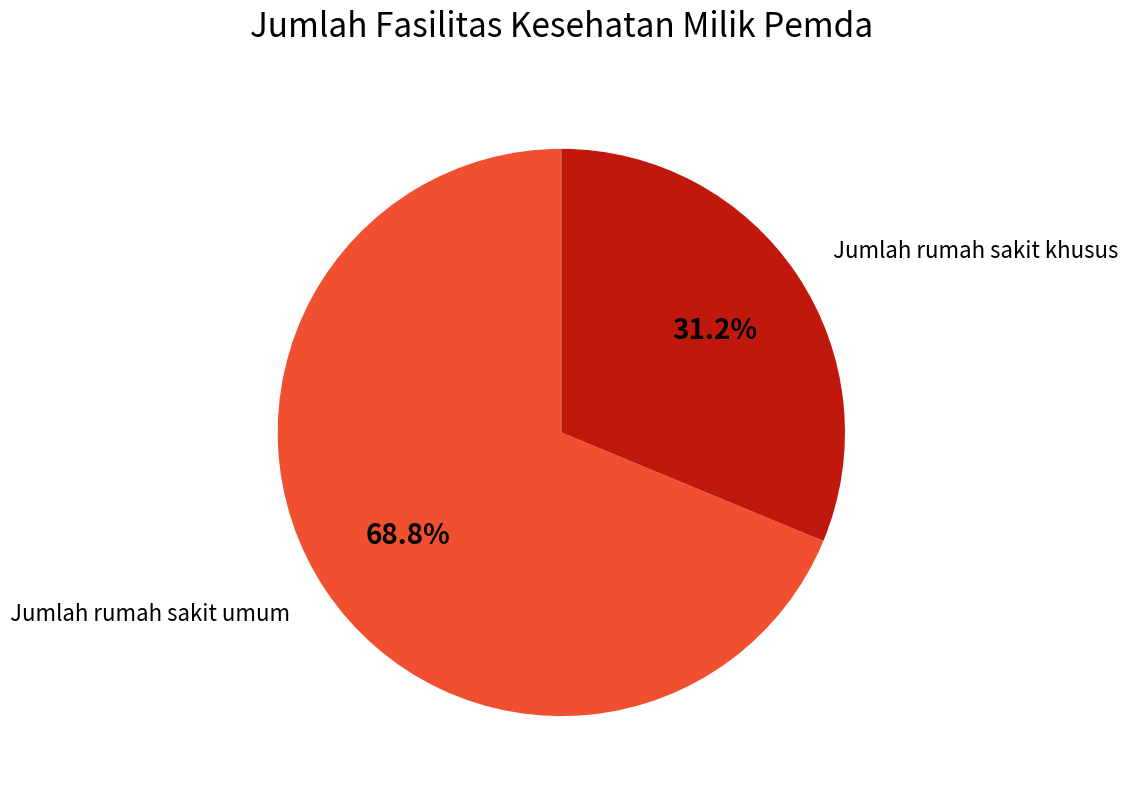

Does any single category account for the majority?

Yes